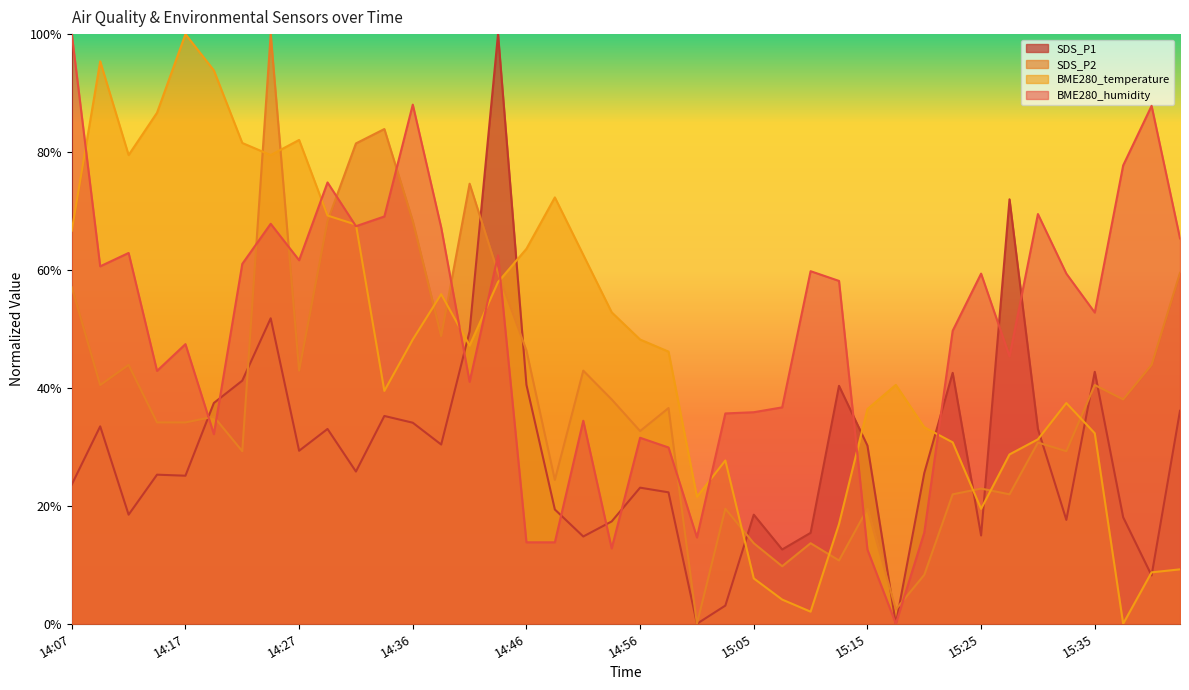

What is the total value across all series at 14:48?

1.3